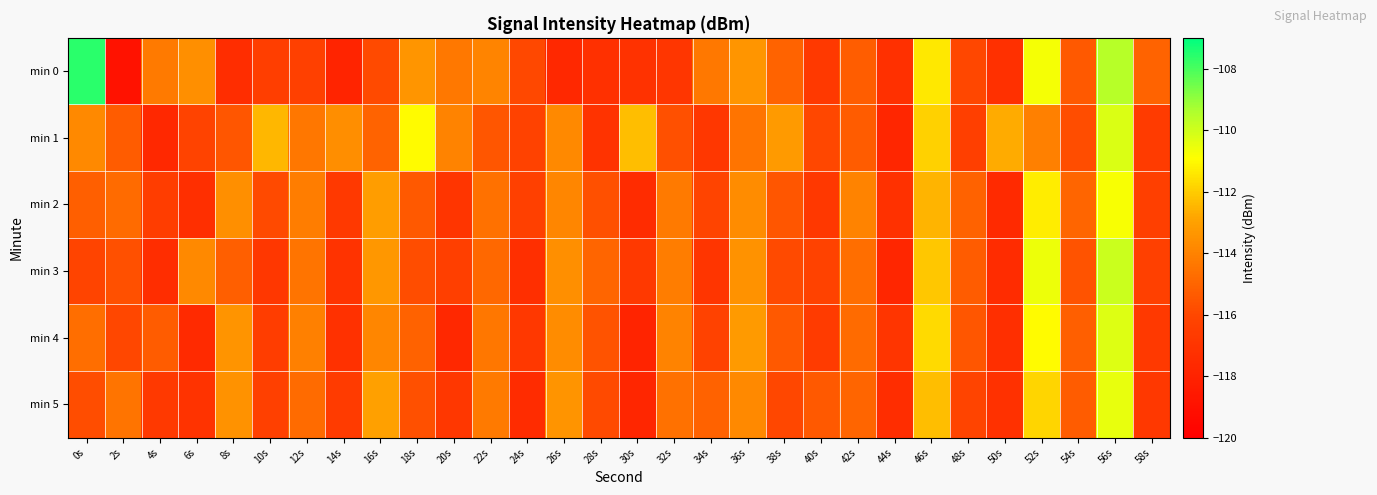

At 52s, list the series in order from largest to smallest.

min 3, min 0, min 4, min 2, min 5, min 1